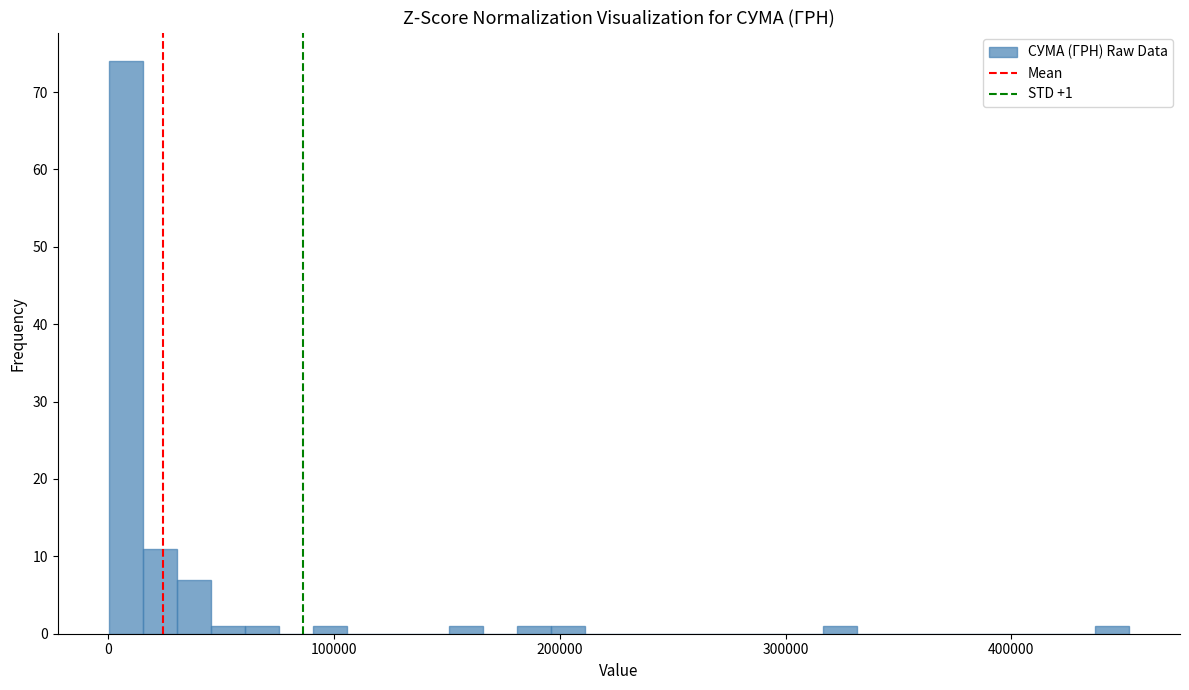

Read against the x-axis, roughly where is the centre of the tallest bar?

10000